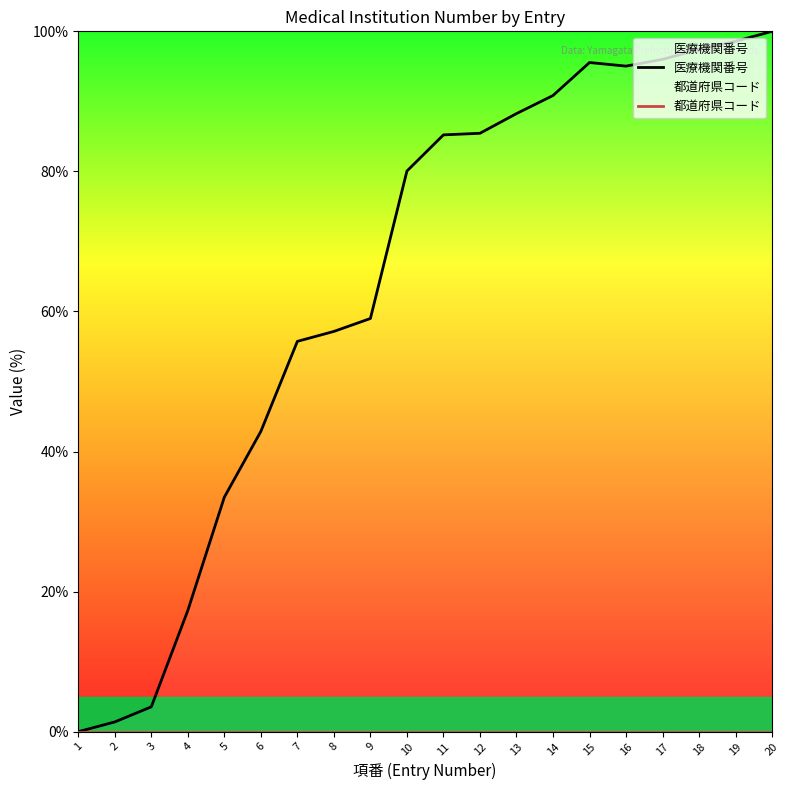

At how many categories does at least one series exceed 15?

17